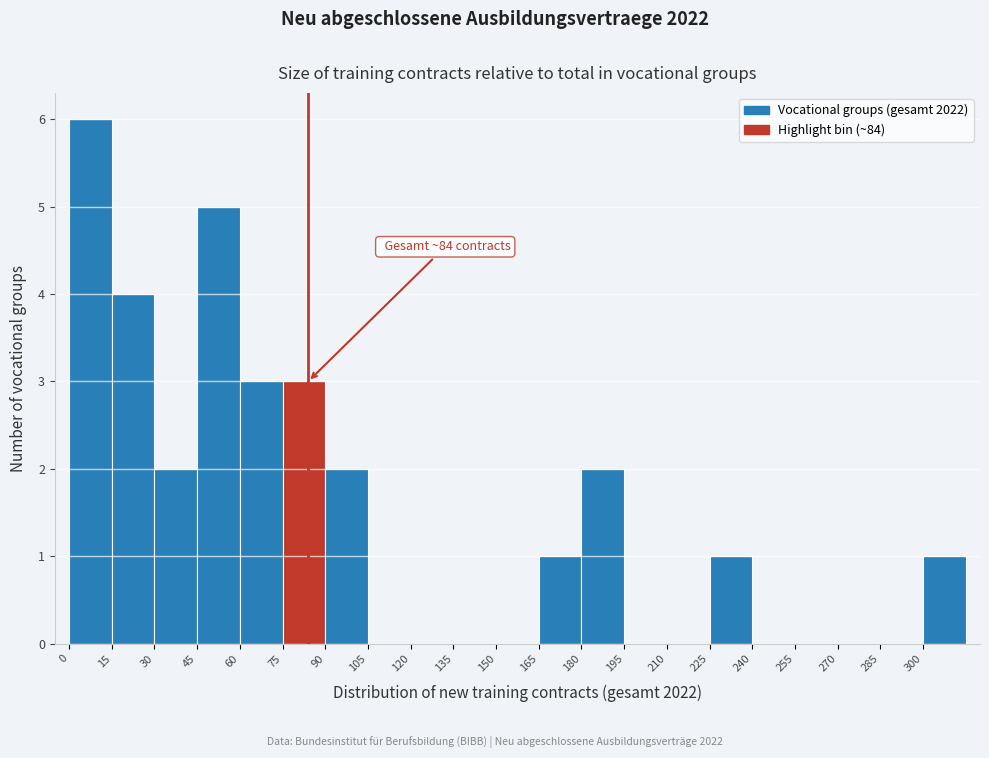

Over which range of the x-axis is the bar tallest?

0 to 15